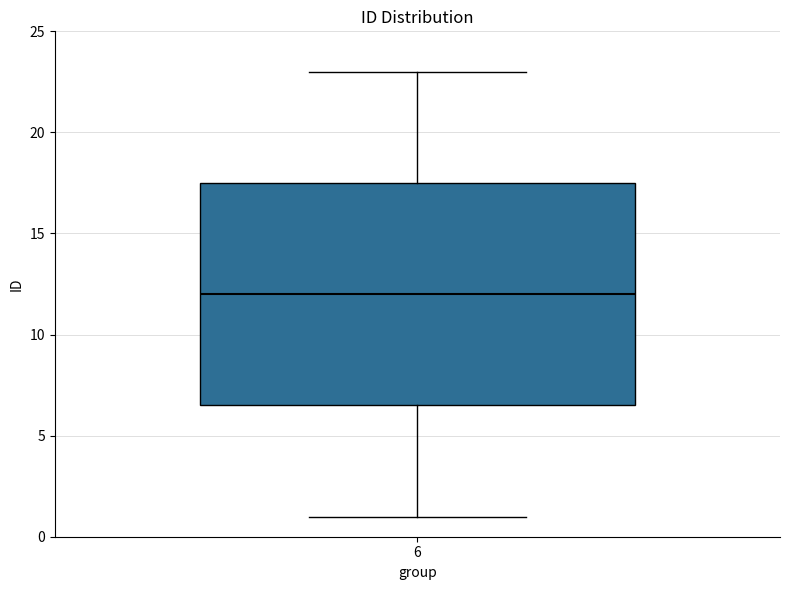

Read this box plot against the y-axis: the position of the median line, the range covered by the box, and the ends of both whiskers. The values are not printed on the chart, so give them approximately, as read against the axis.

median 12.0, box 6.5 to 17.5, whiskers 1.0 to 23.0